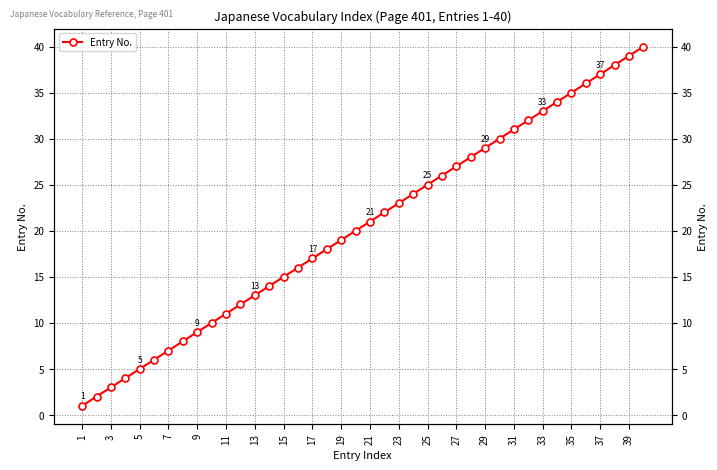

What is the maximum value shown in the chart?

40